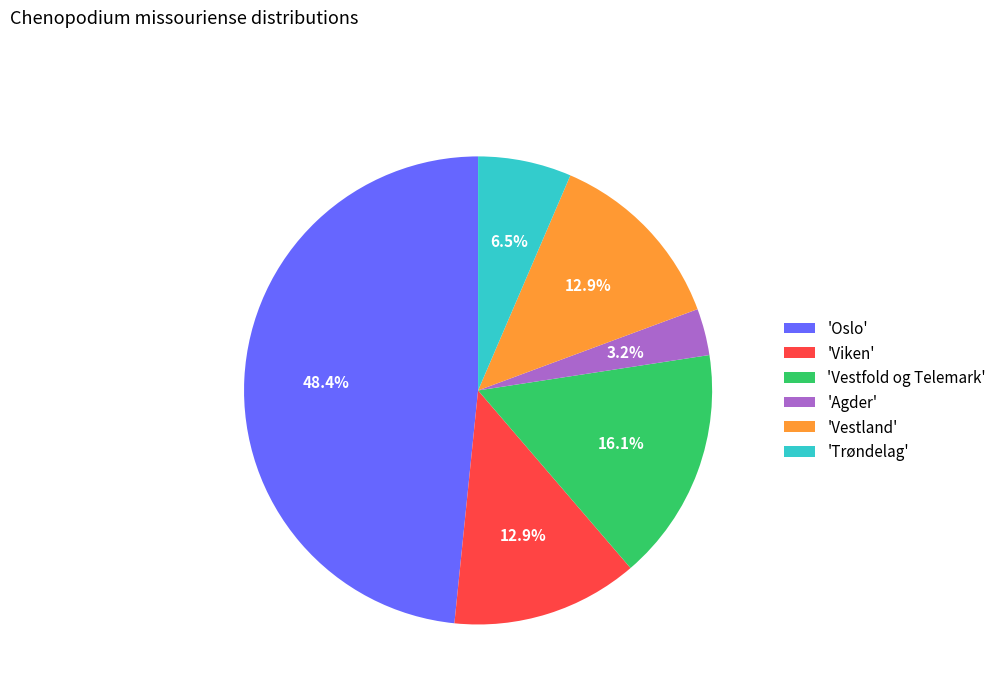

Does 'Oslo' represent more than half of the total?

No